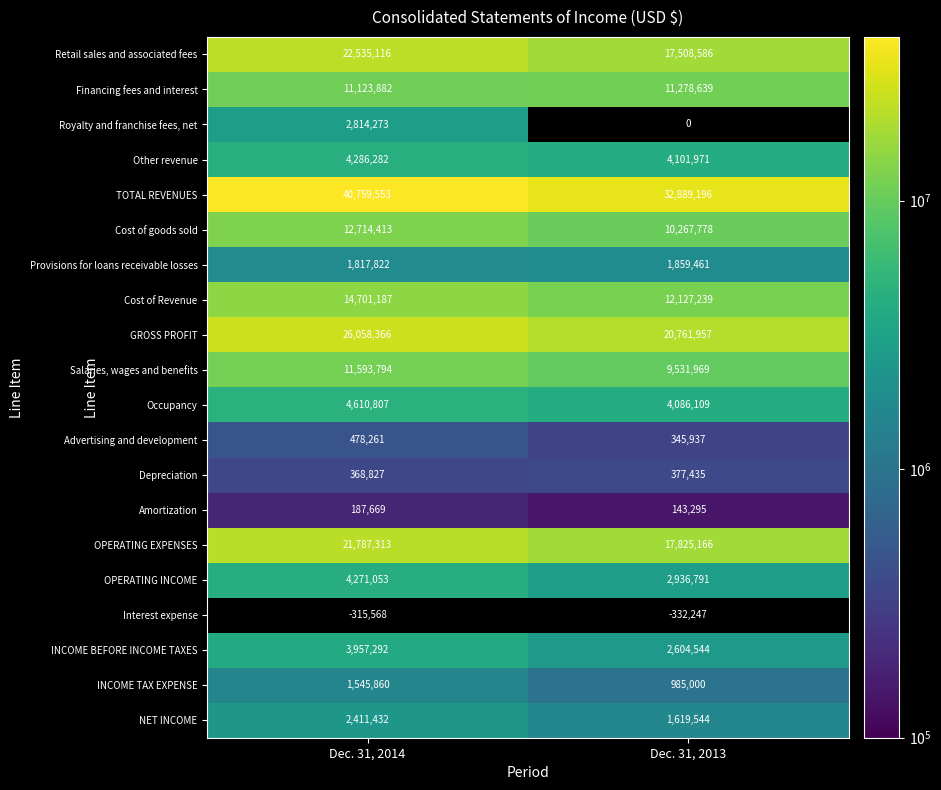

At how many categories does at least one series exceed 37763272?

1